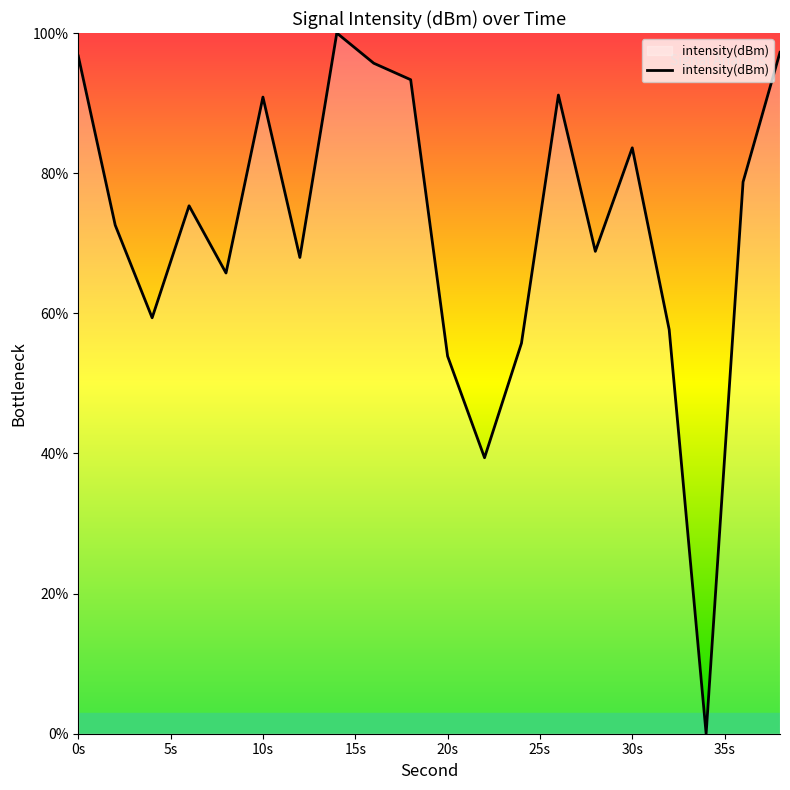

How many lines are shown in the chart?

1